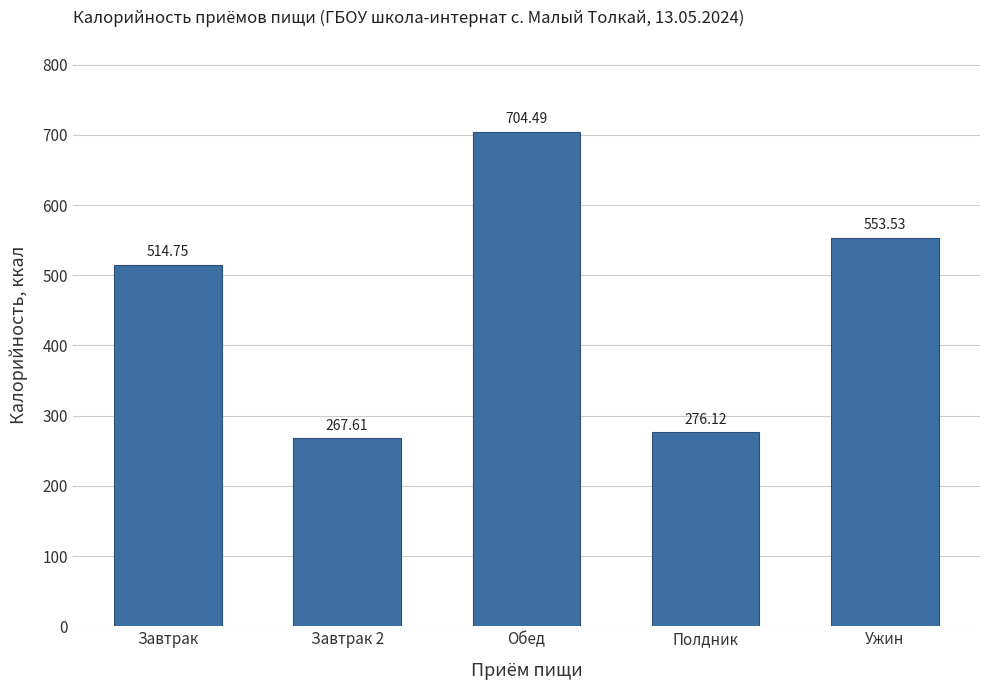

What is the greatest value displayed?

704.5